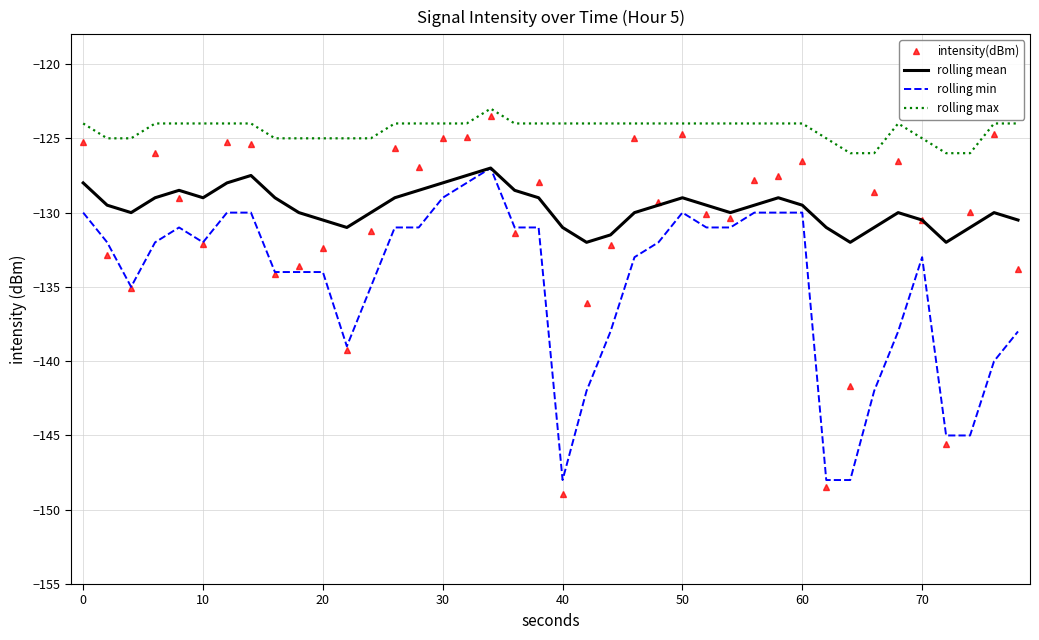

Which series has the largest range (max minus min)?

intensity(dBm)